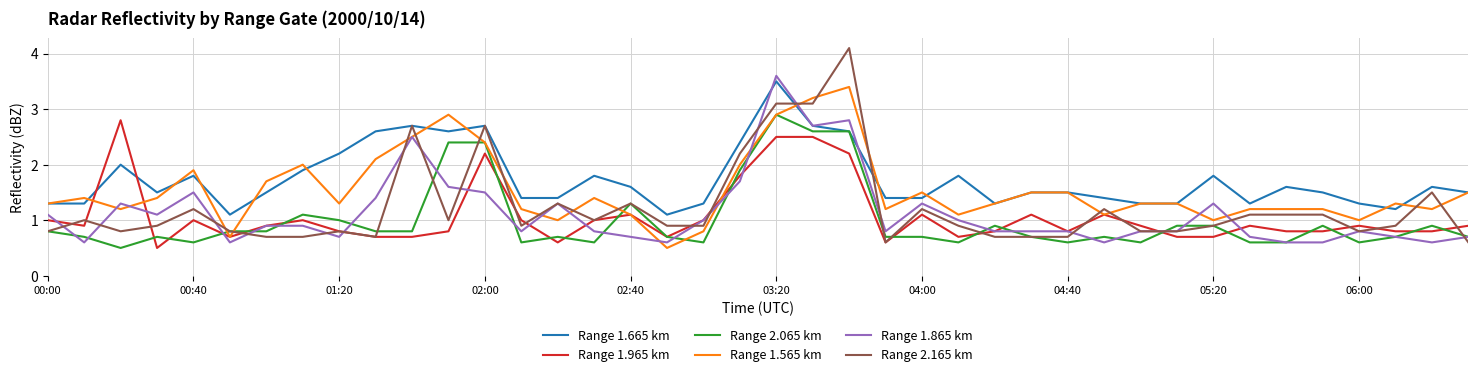

How many lines are shown in the chart?

6